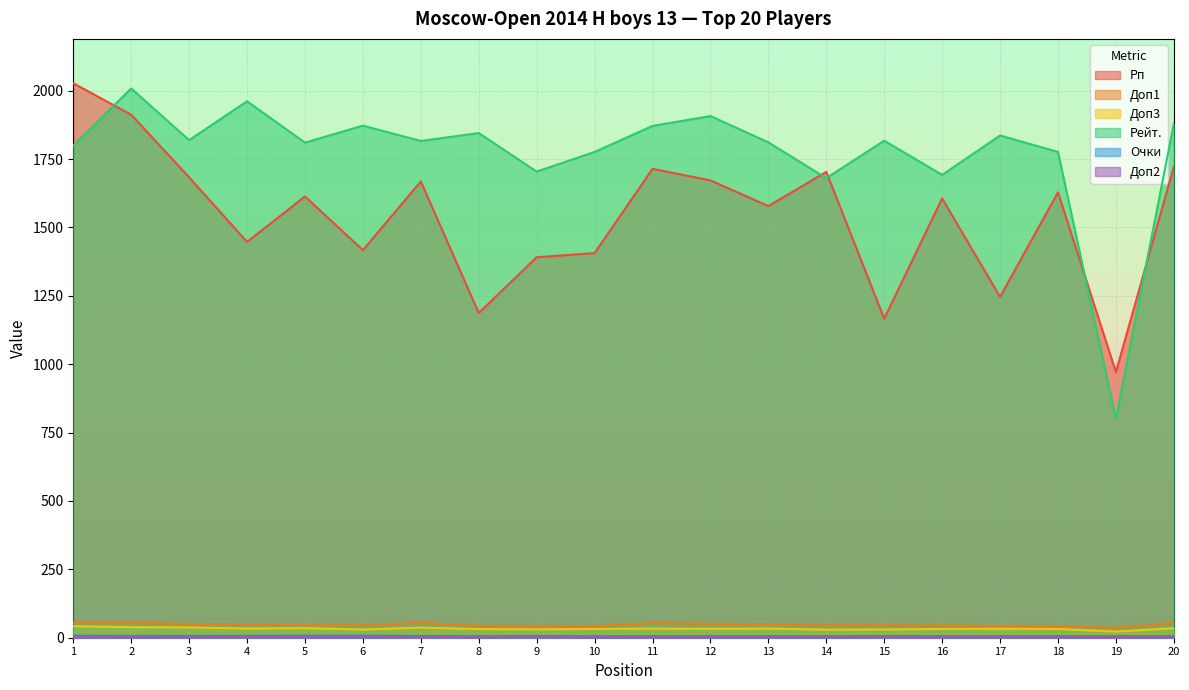

Is it true that Рп equals 3056.7 at 20?

False